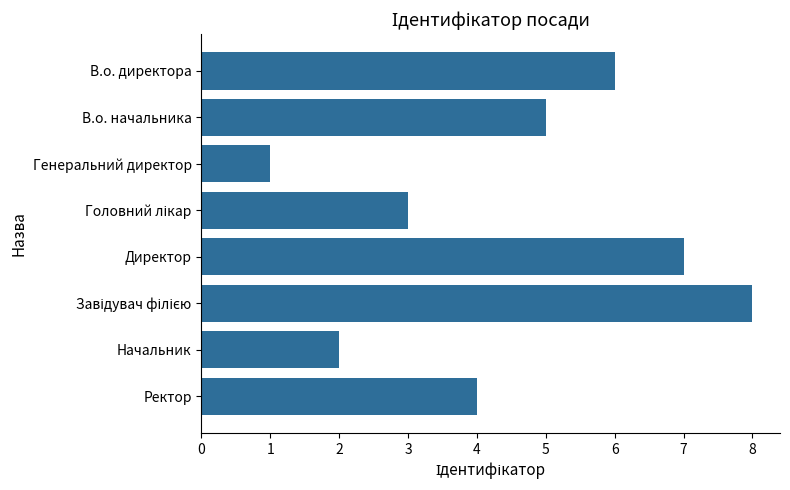

Is it true that the value at Директор is 2?

False